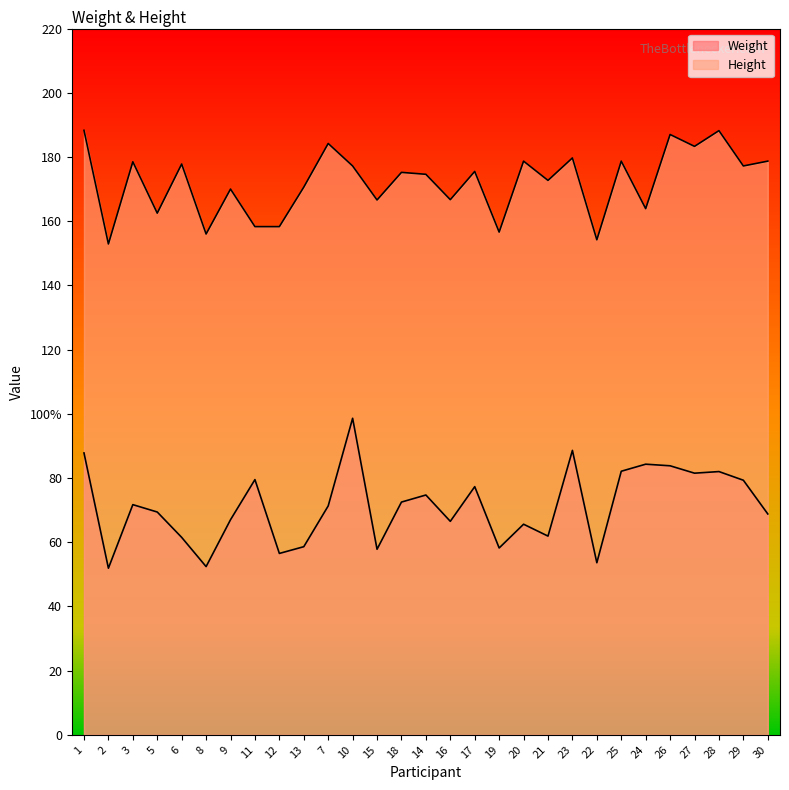

How many lines are shown in the chart?

2